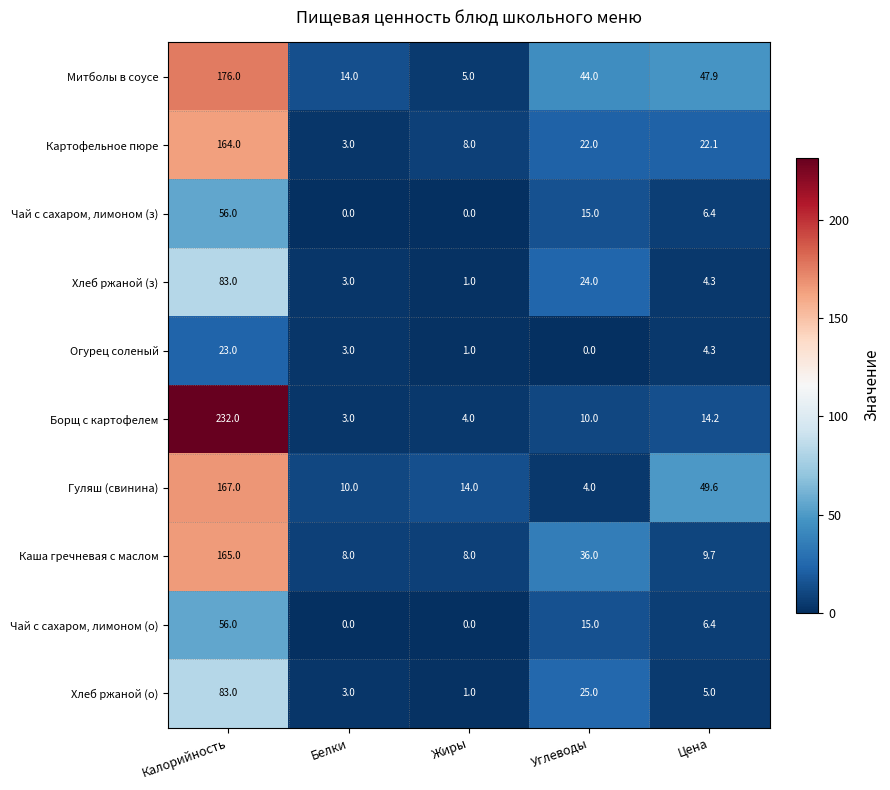

What is the greatest value displayed?

232.0